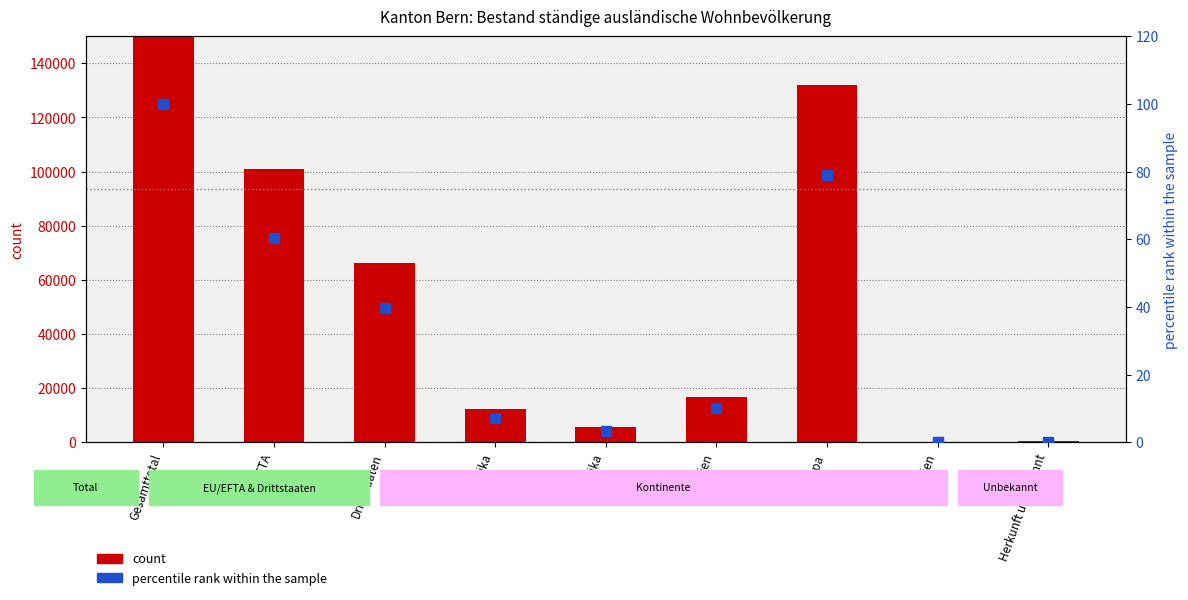

Which series has the largest Y range (max minus min)?

count